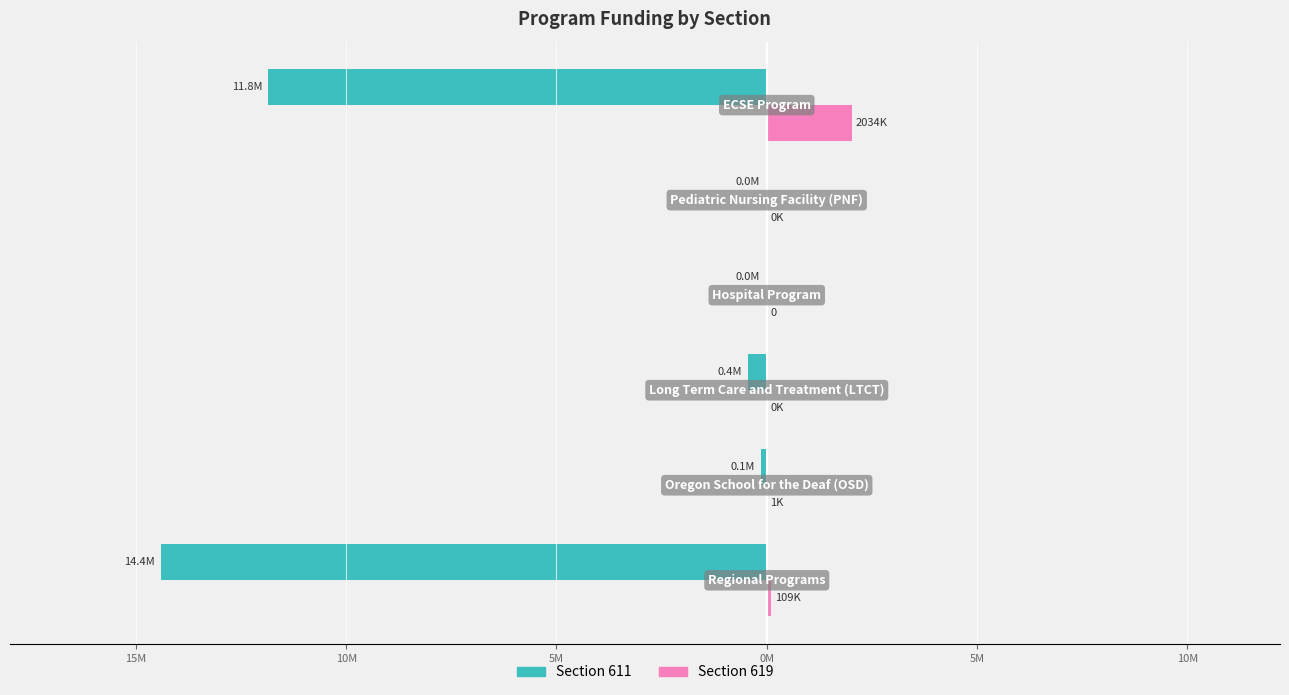

What are all the series names shown in the legend?

Section 611, Section 619